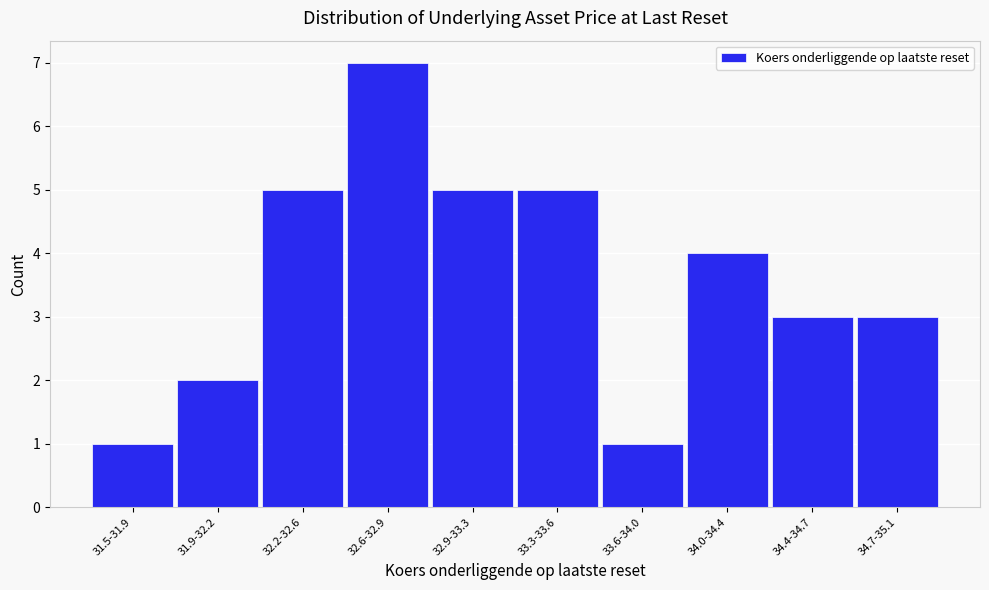

Reading left to right, list all the values displayed in this chart.

1	2	5	7	5	5	1	4	3	3